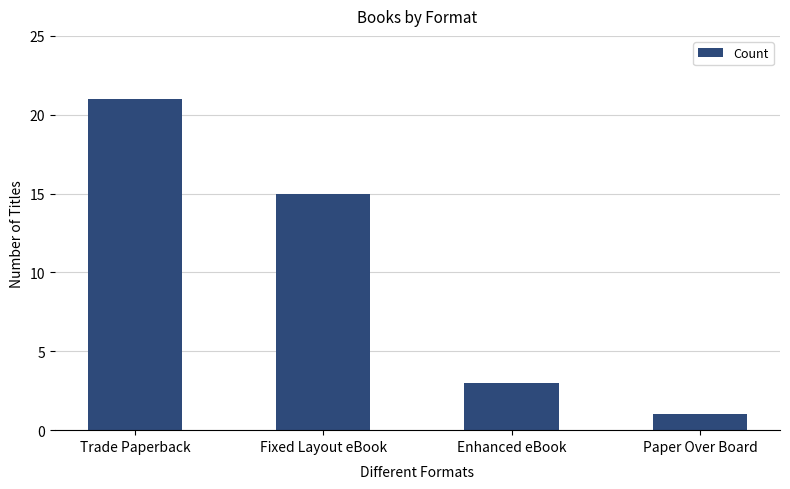

What position from the left is Fixed Layout eBook?

2